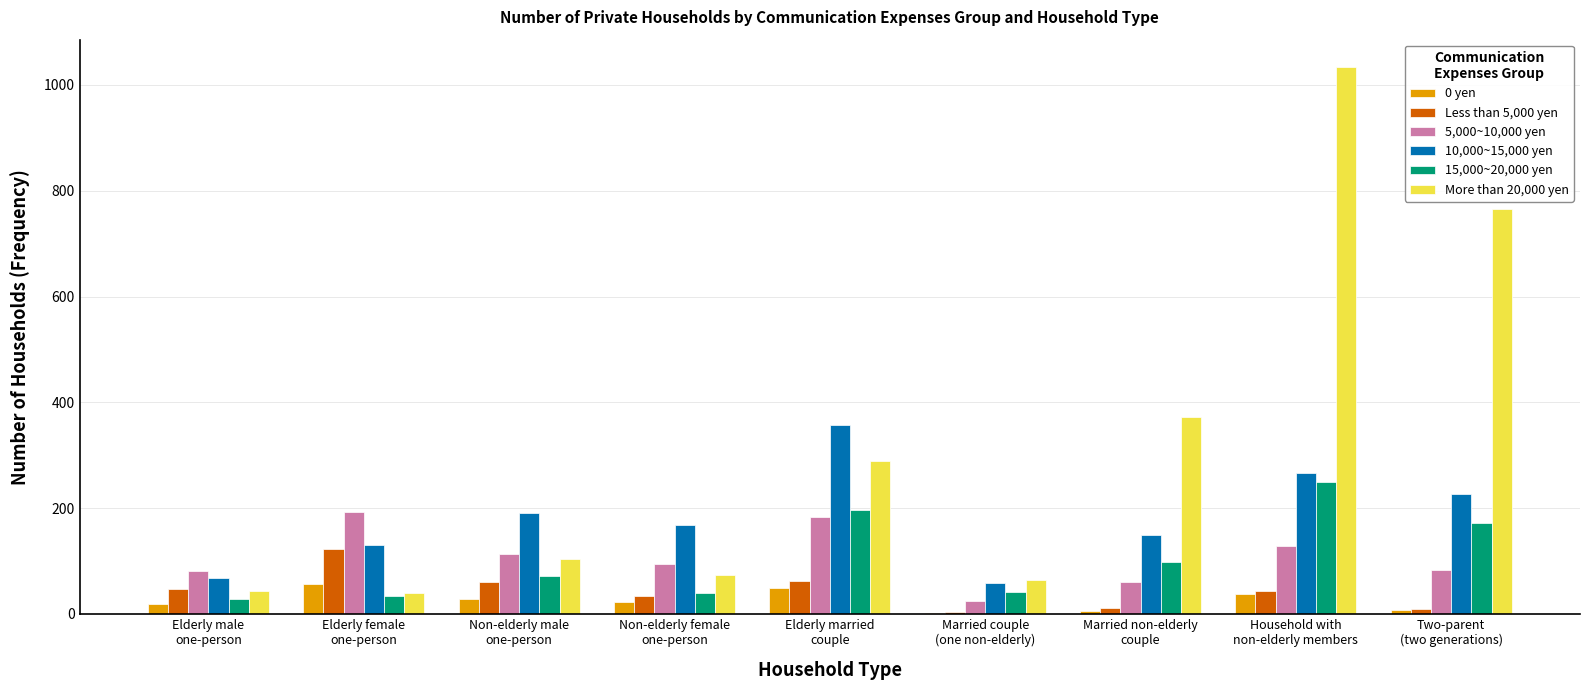

Which series has the largest total across all categories?

More than 20,000 yen